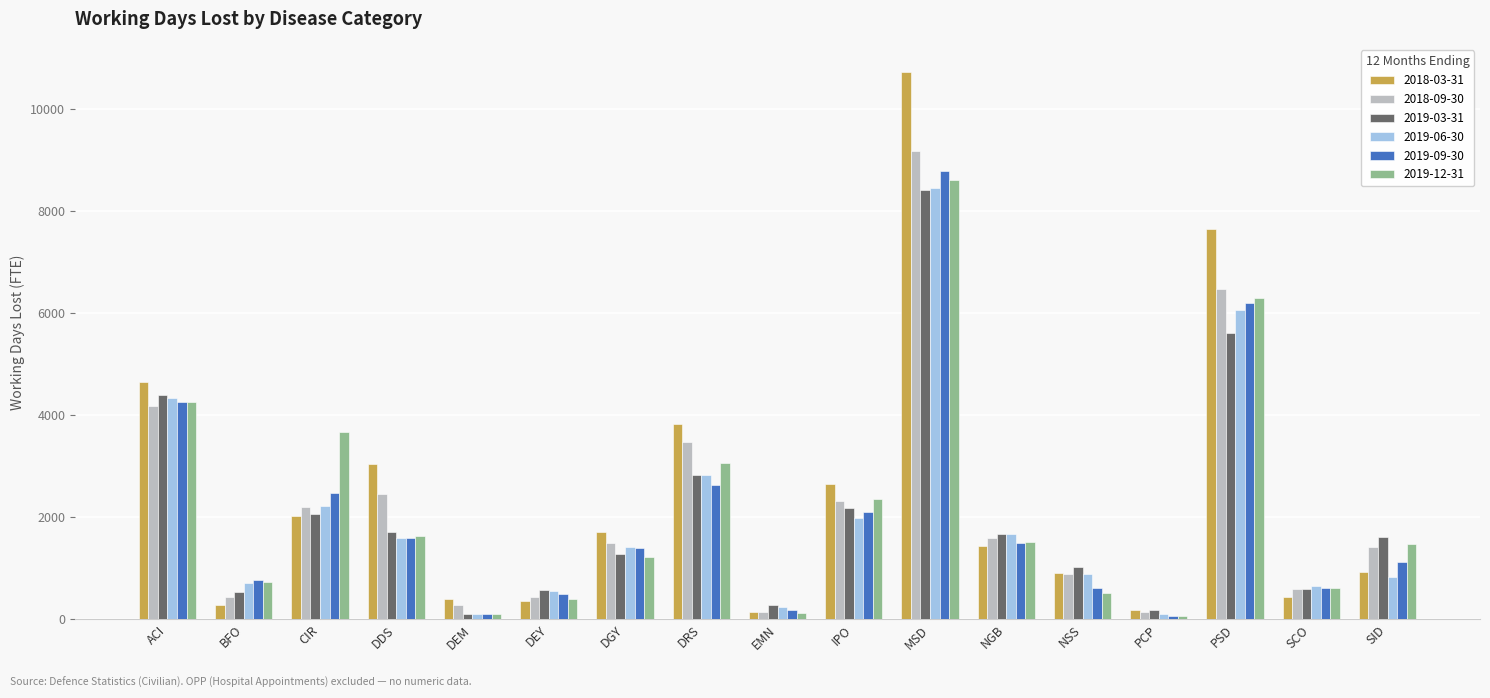

True or false: 2018-03-31 has a value of 280 at BFO.

True